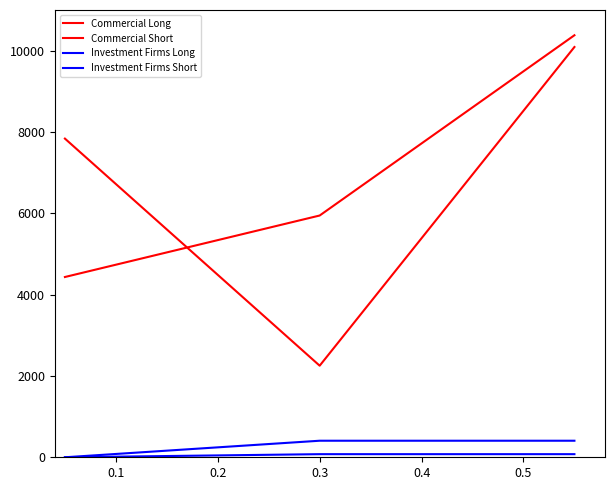

What is the maximum value for Investment Firms Long?

407.1